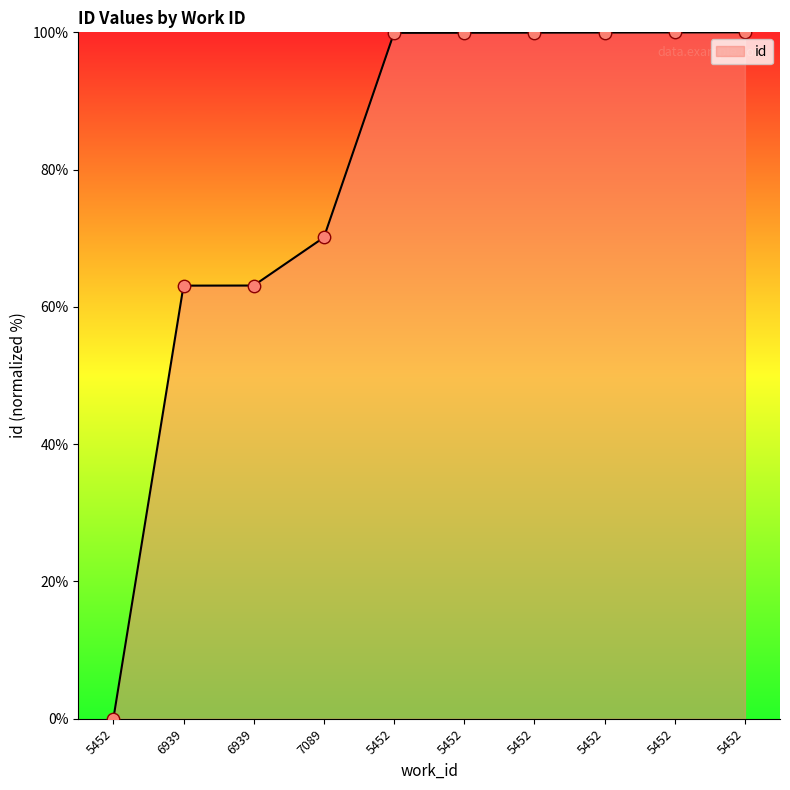

Between 5452 and 5452, which is larger?

5452